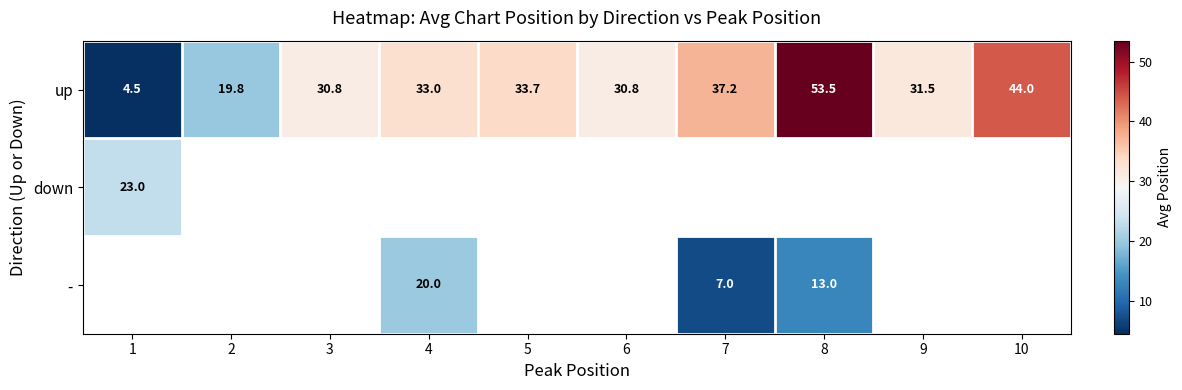

What value does the up series have at 10?

44.0